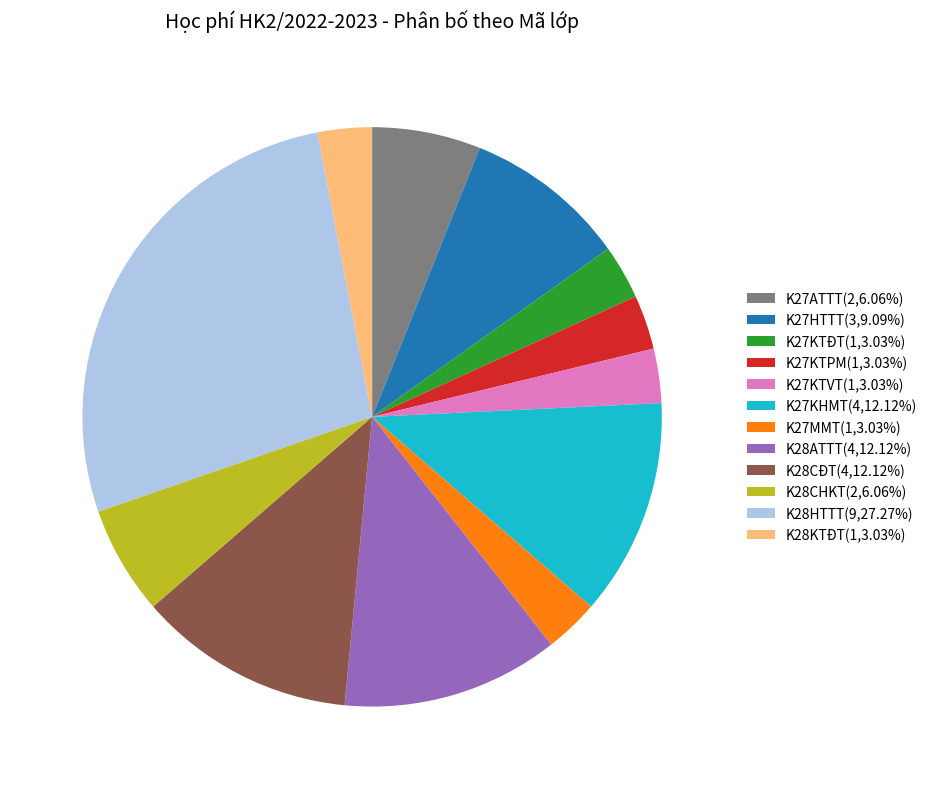

Does K28ATTT(4,12.12%) account for over 50% of the chart?

No